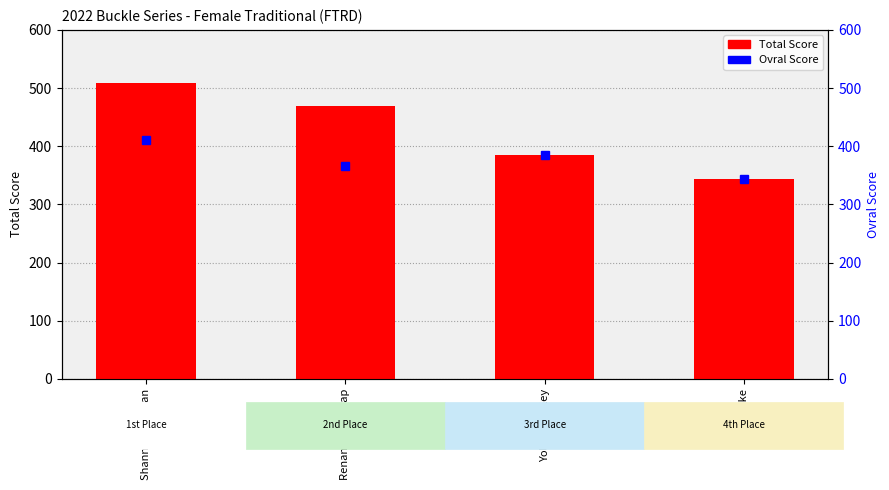

The value of Ovral Score at Shannon Gorman is 116. True or false?

False